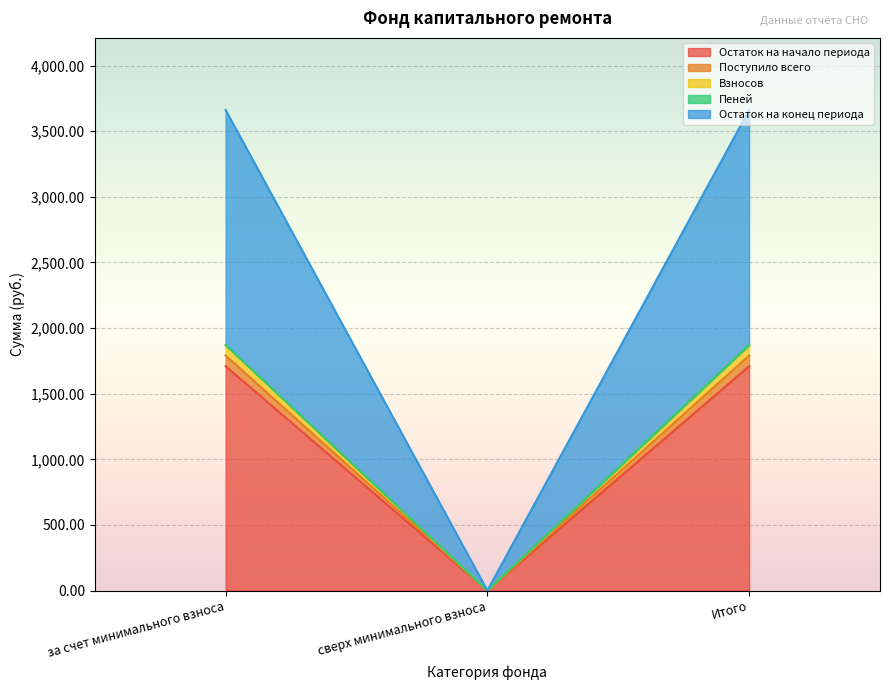

What is the label of the 3rd point from the left?

Итого